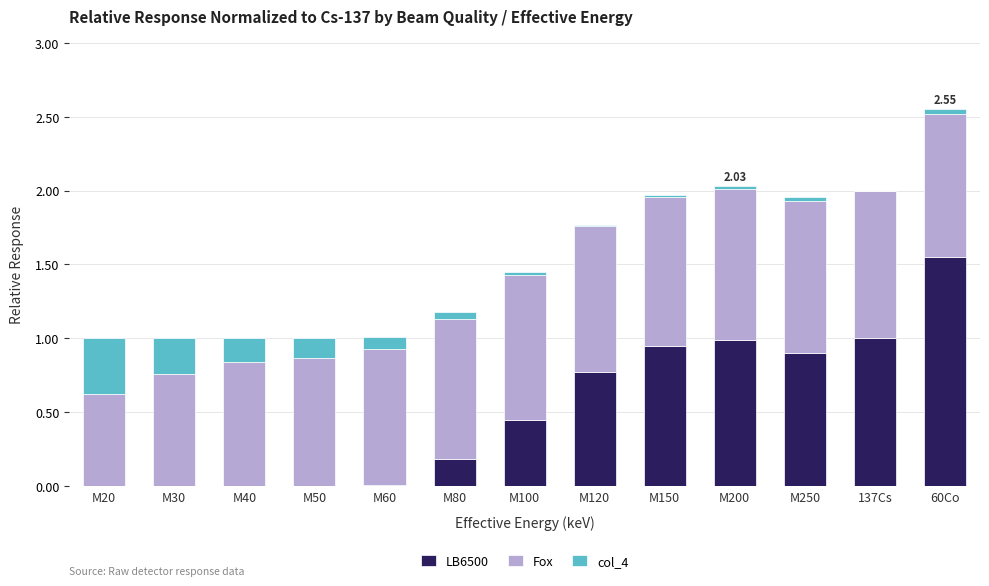

At which category is the sum across all series the highest?

60Co